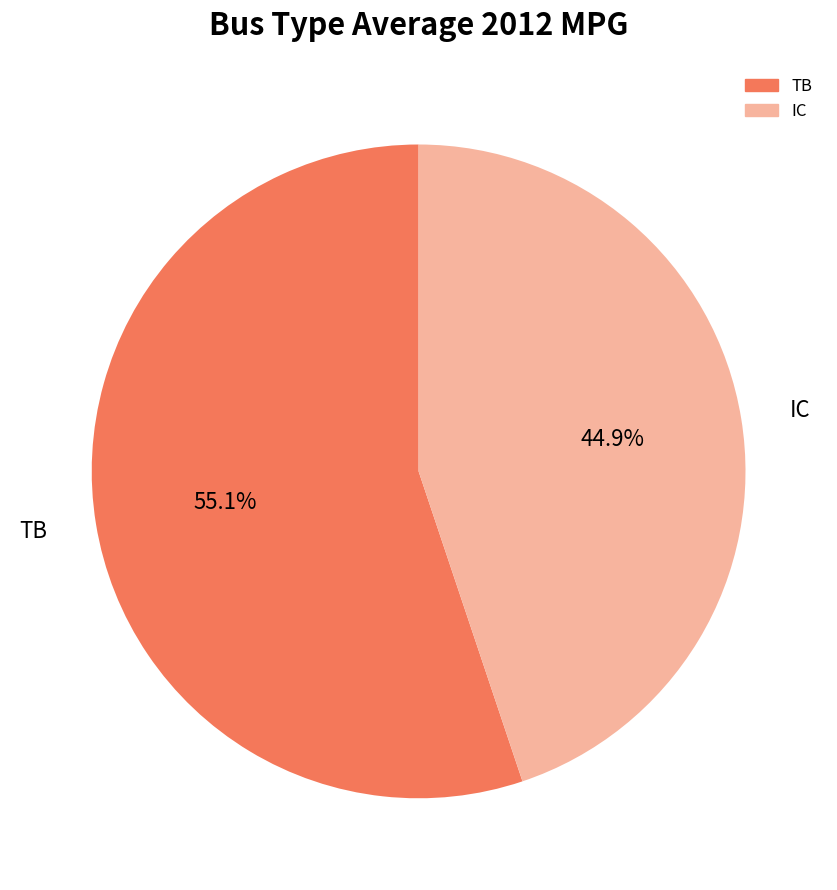

Between IC and TB, which is larger?

TB